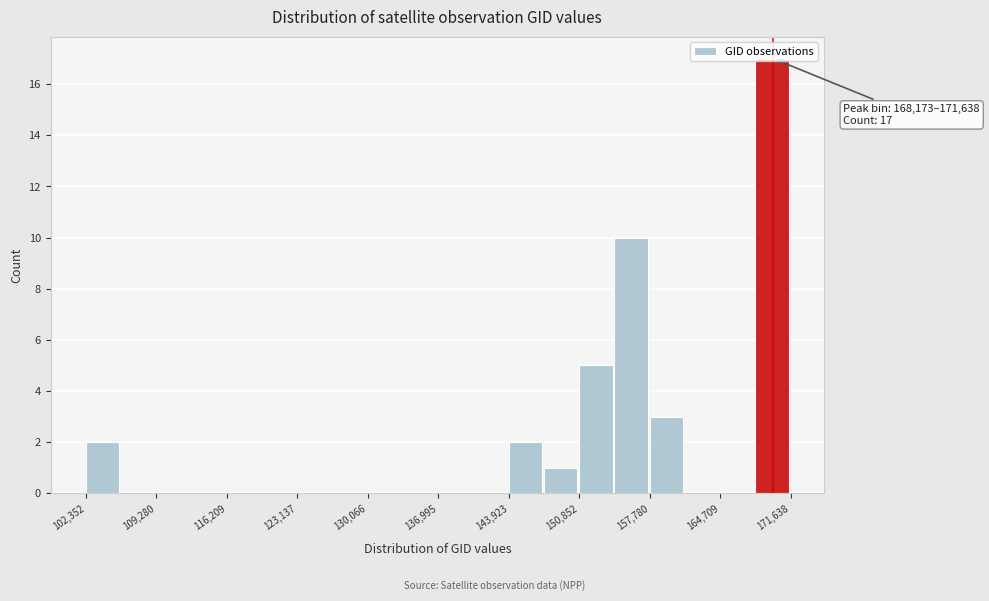

Around what value on the x-axis is the tallest bar? Give the approximate position of its centre, as read against the axis.

170000